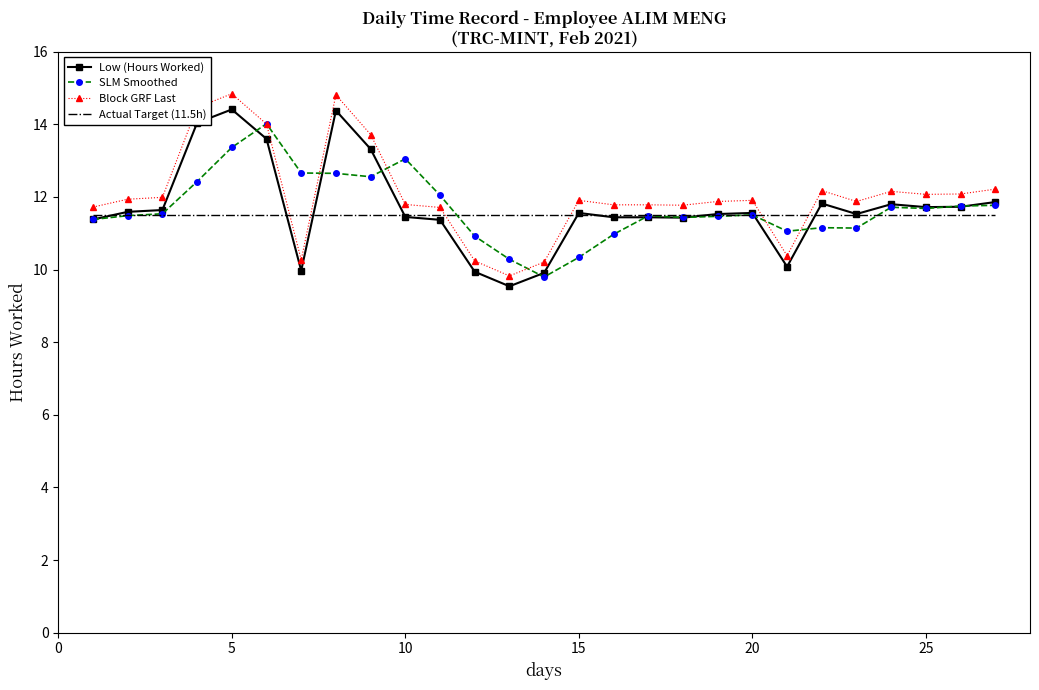

Which series has the largest range (max minus min)?

Block GRF Last